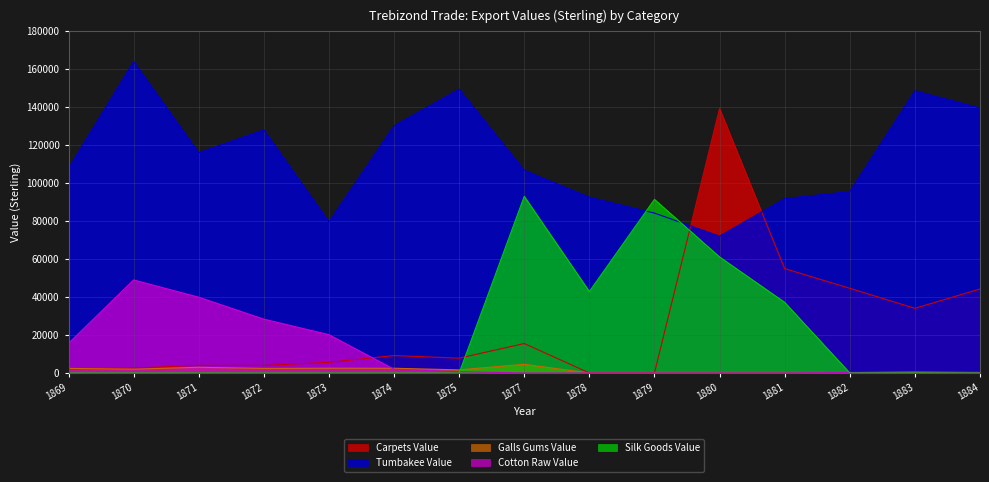

Reading left to right, what are all the values shown in this chart?

Carpets Value: 2240	2580	4000	3960	5600	9180	7800	15500	0	0	139240	54960	44600	34060	44230
Tumbakee Value: 107840	164000	116000	128000	79600	130160	149456	106736	92568	84200	72056	91824	95536	148608	139554
Galls Gums Value: 2400	2000	3000	2400	2516	2480	1636	4564	0	0	0	0	0	0	0
Cotton Raw Value: 15568	49000	39900	28350	20167	1948	680	0	0	0	0	0	240	660	300
Silk Goods Value: 0	0	0	0	0	0	0	93000	42900	91400	61100	37200	0	0	0